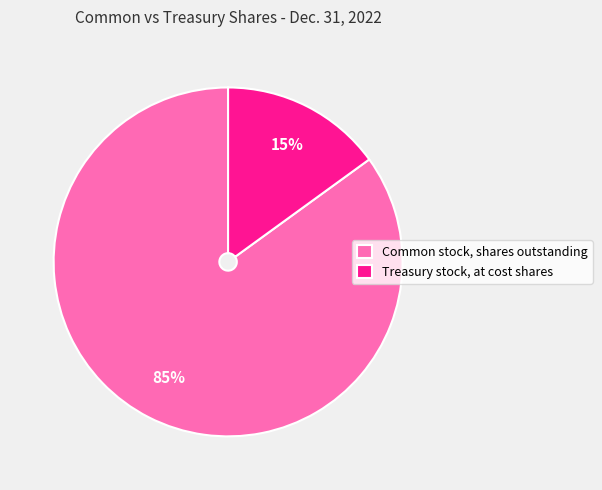

How many segments does this pie chart have?

2